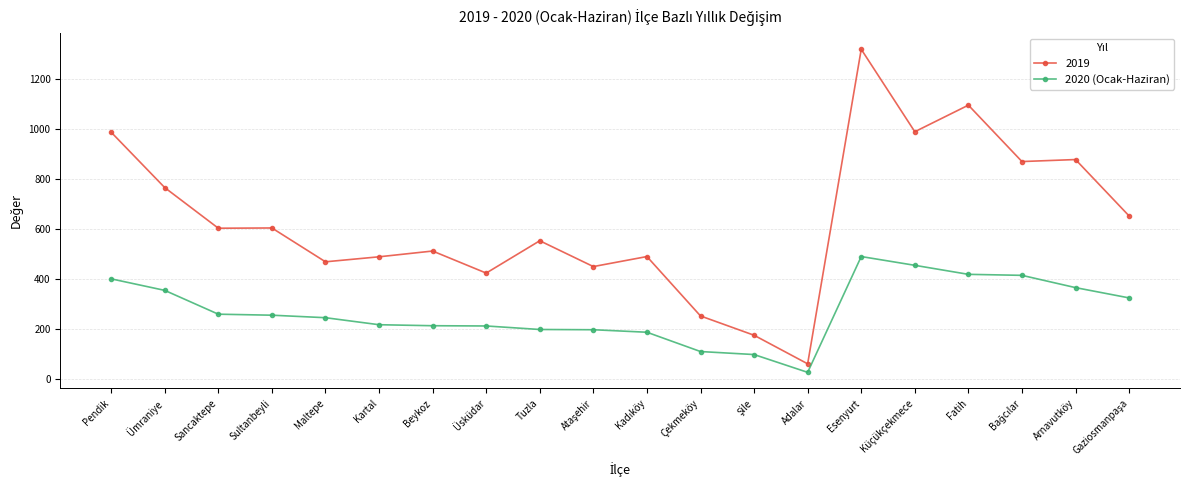

Is this an area chart (filled region under the line)?

No